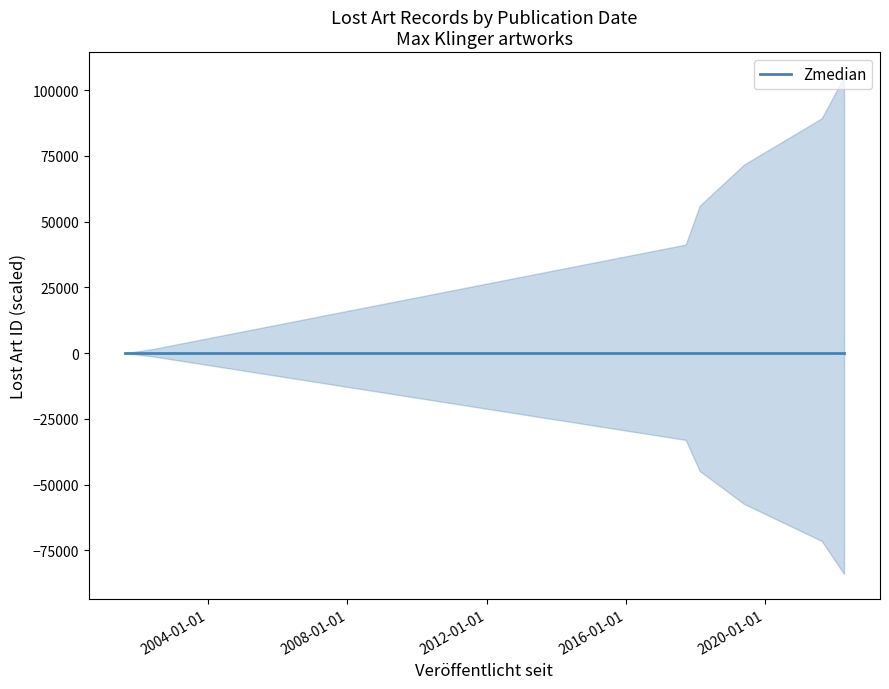

Between 2001-08-08 and 2002-05-24, which is larger?

2002-05-24